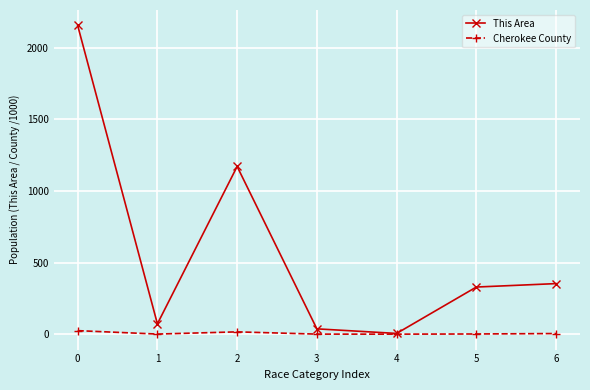

Is the value of This Area at 5 greater than the value of Cherokee County at 0?

Yes